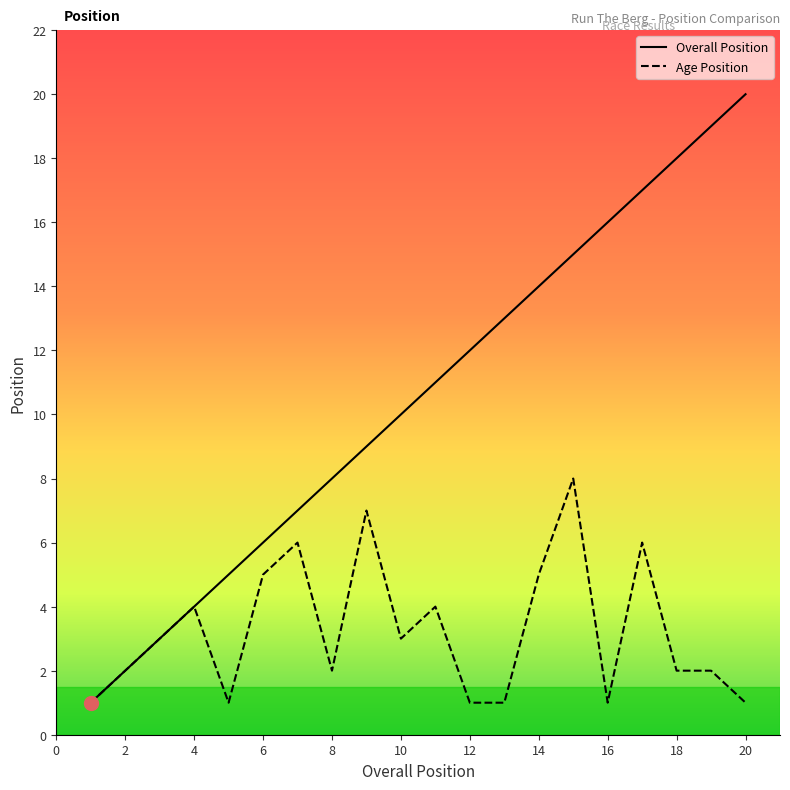

How many Age Position values are between 1 and 5?

16